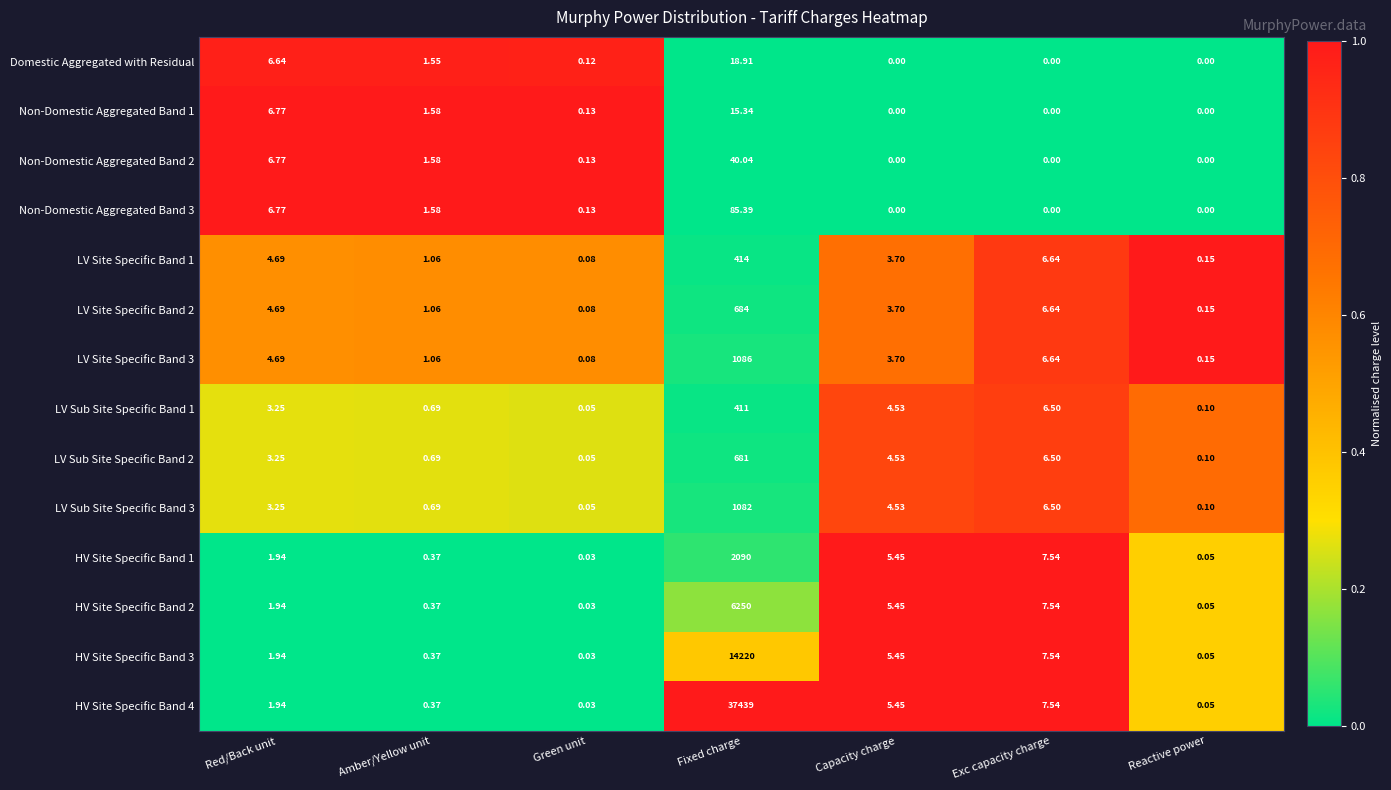

Rank the series by their maximum value, from lowest to highest.

Non-Domestic Aggregated Band 1, Domestic Aggregated with Residual, Non-Domestic Aggregated Band 2, Non-Domestic Aggregated Band 3, LV Sub Site Specific Band 1, LV Site Specific Band 1, LV Sub Site Specific Band 2, LV Site Specific Band 2, LV Sub Site Specific Band 3, LV Site Specific Band 3, HV Site Specific Band 1, HV Site Specific Band 2, HV Site Specific Band 3, HV Site Specific Band 4